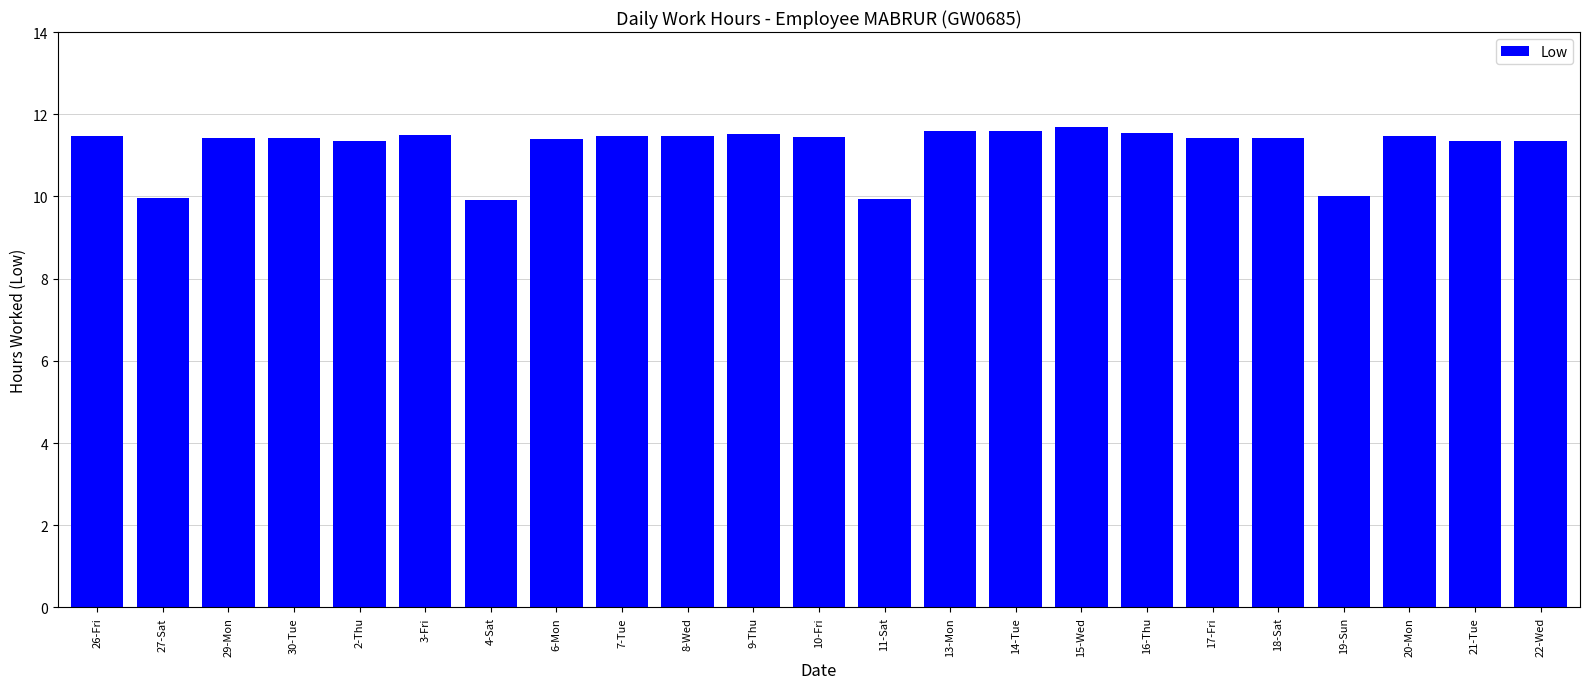

Count the number of data series in this chart.

1